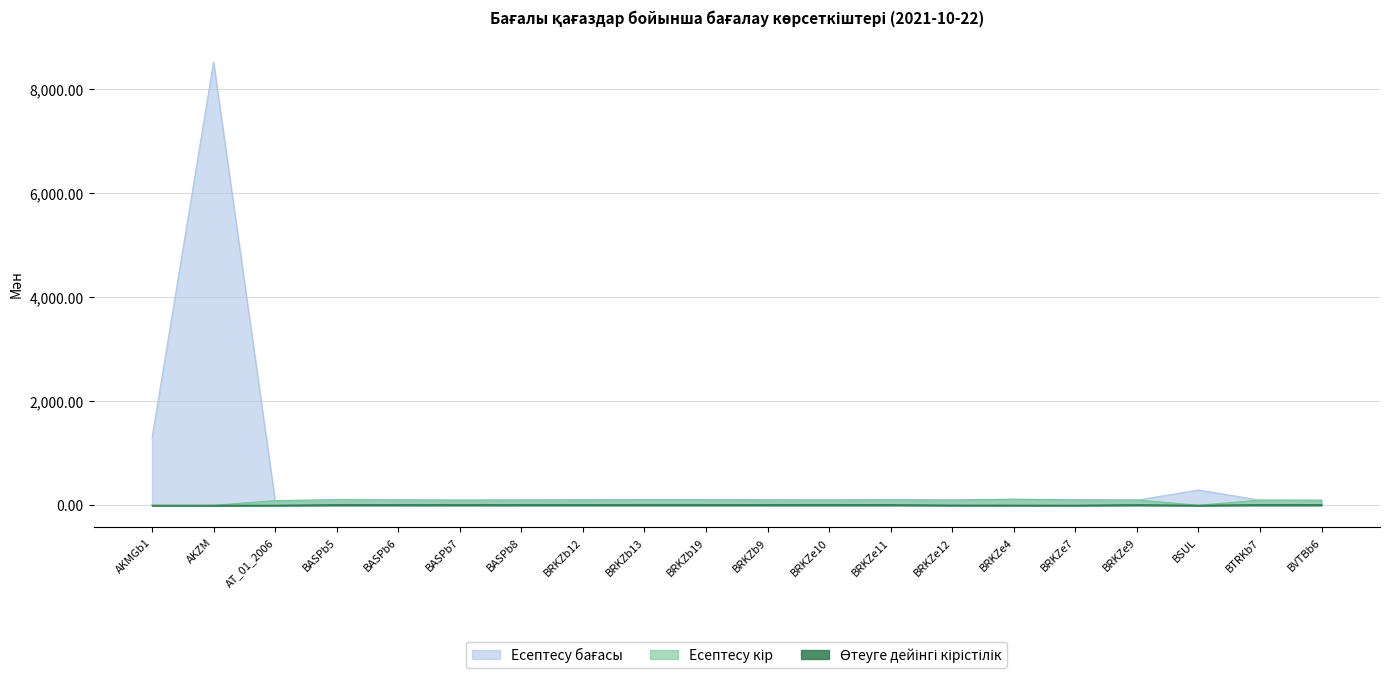

At which category does Өтеуге дейінгі кірістілік reach its first local valley?

BASPb7